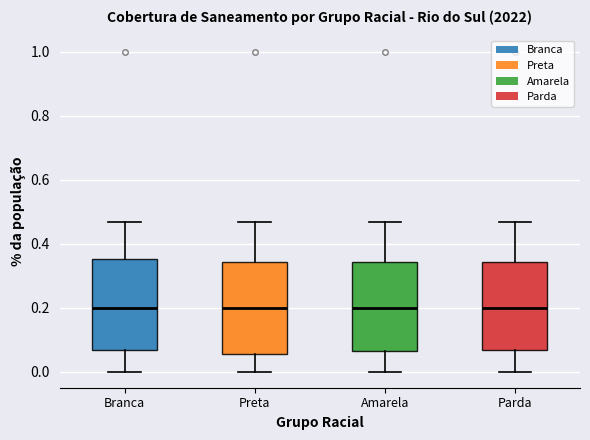

Where is the lower edge of the box for Parda on the y-axis? The values are not printed on the chart, so give them approximately, as read against the axis.

0.06